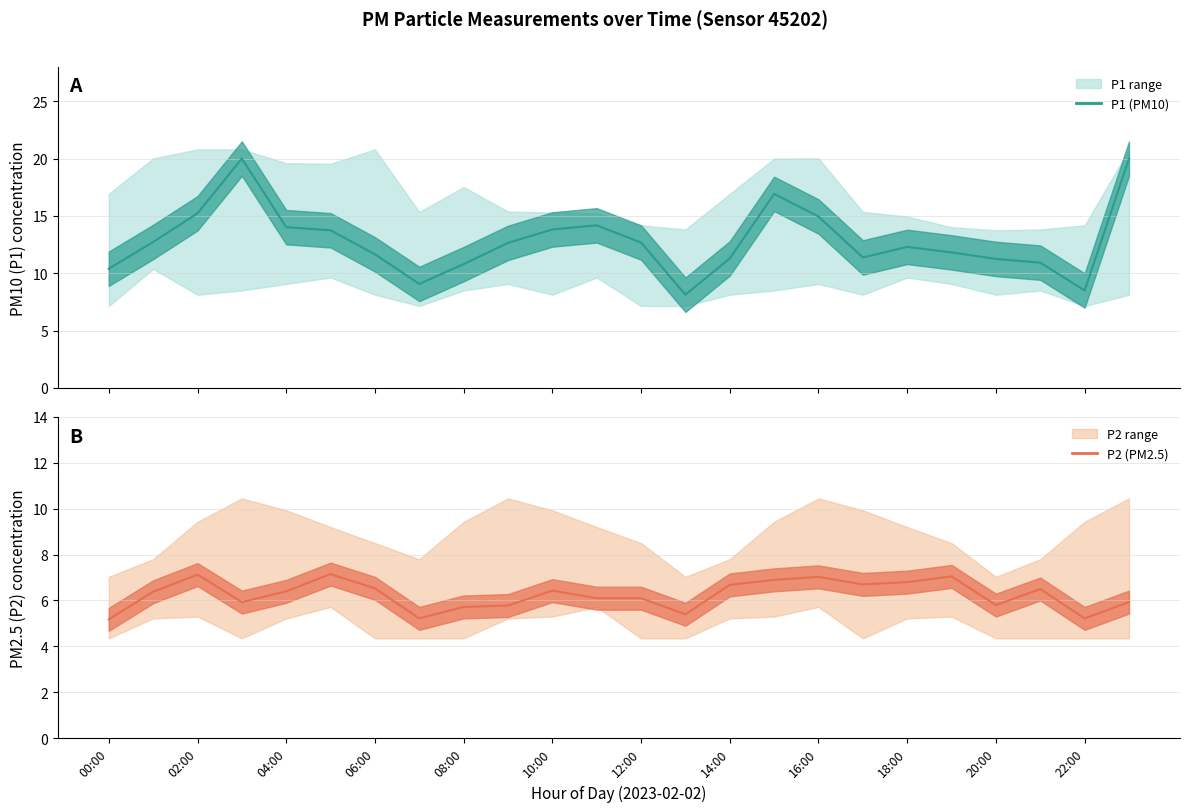

What is the sum of all P2 mean values?

150.1